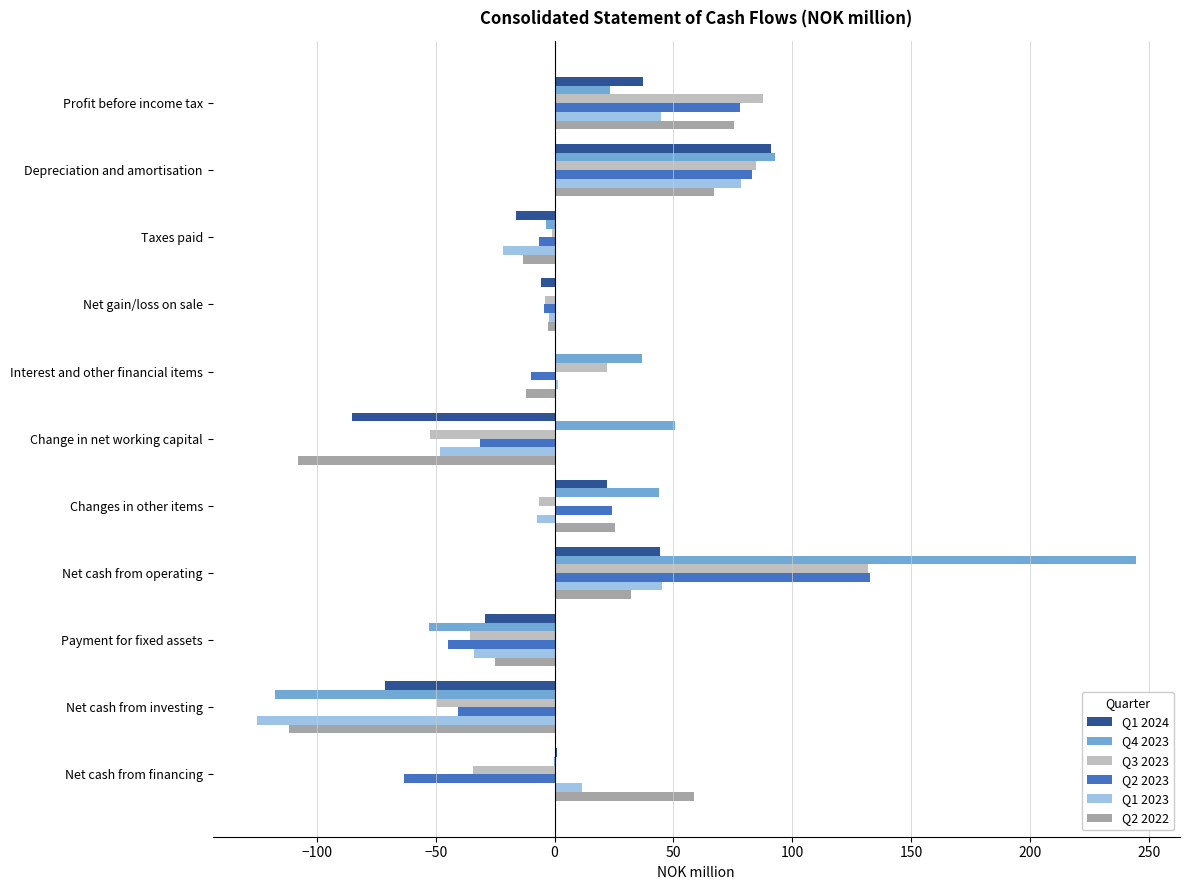

Which series changed the most between Depreciation and amortisation and Change in net working capital?

Q1 2024